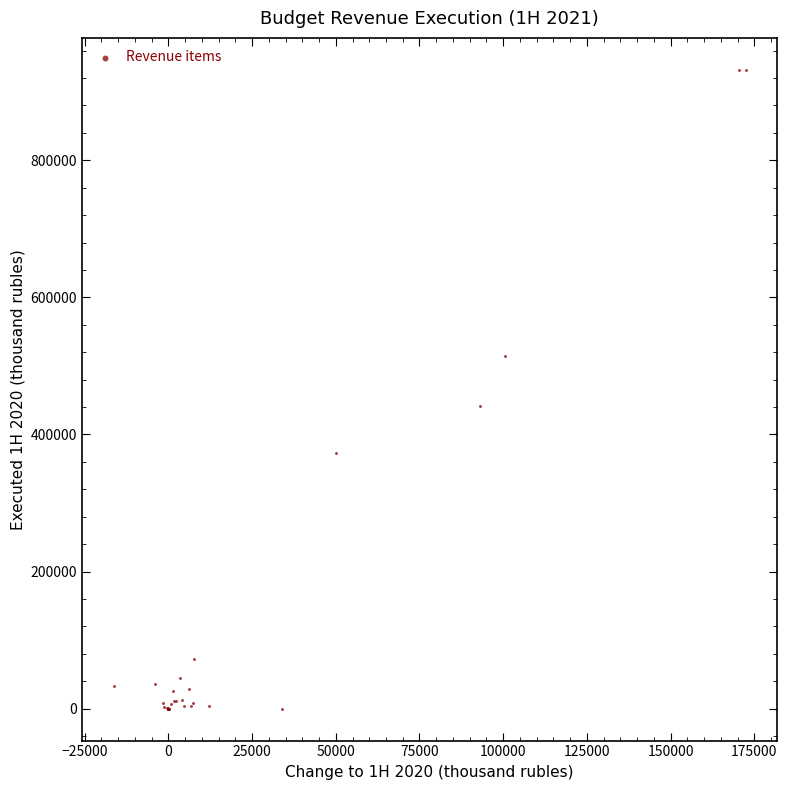

What Y value in the scatter plot is closest to 465989?

441441.8